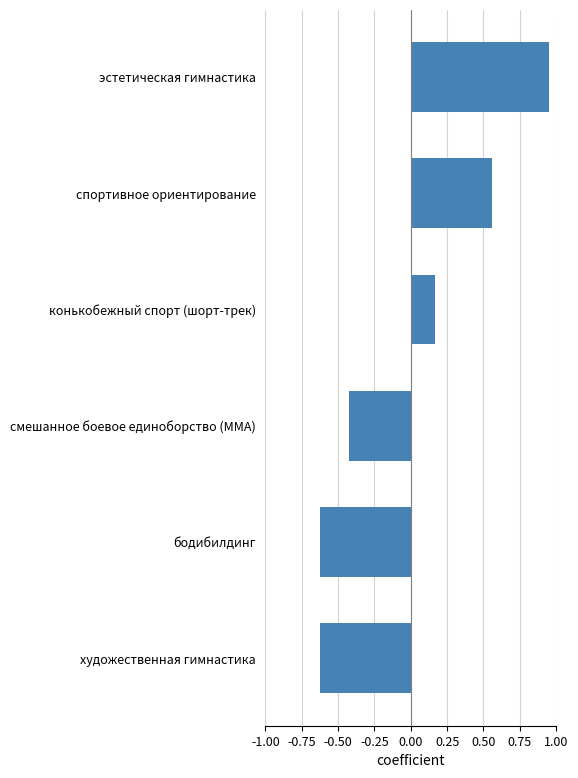

What is the difference between the second highest and second lowest values?

1.2